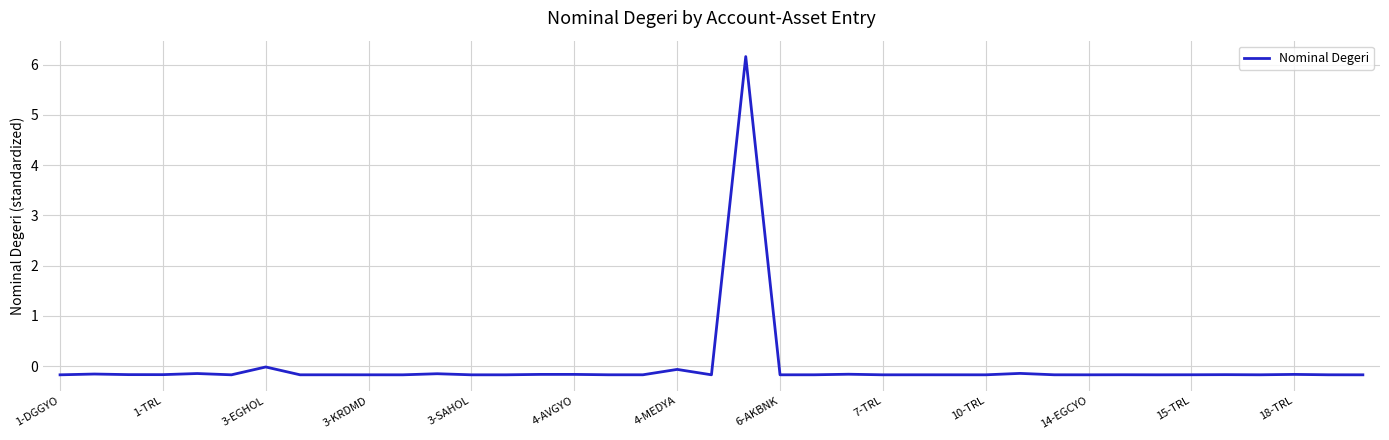

What is the difference between the maximum and minimum values?

6.3